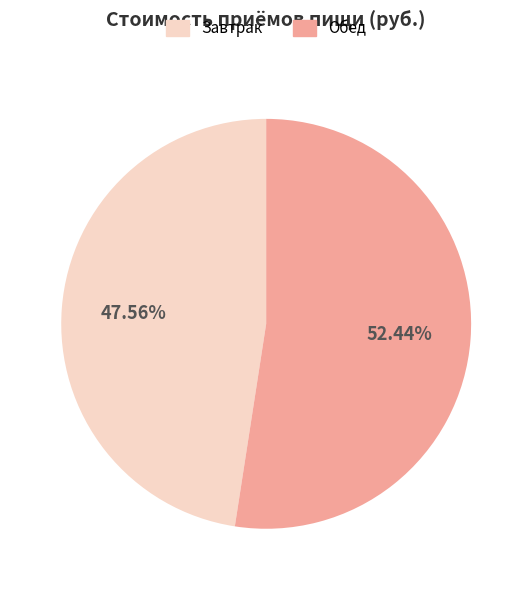

Approximately how many times larger is the value at Завтрак compared to Обед?

0.9